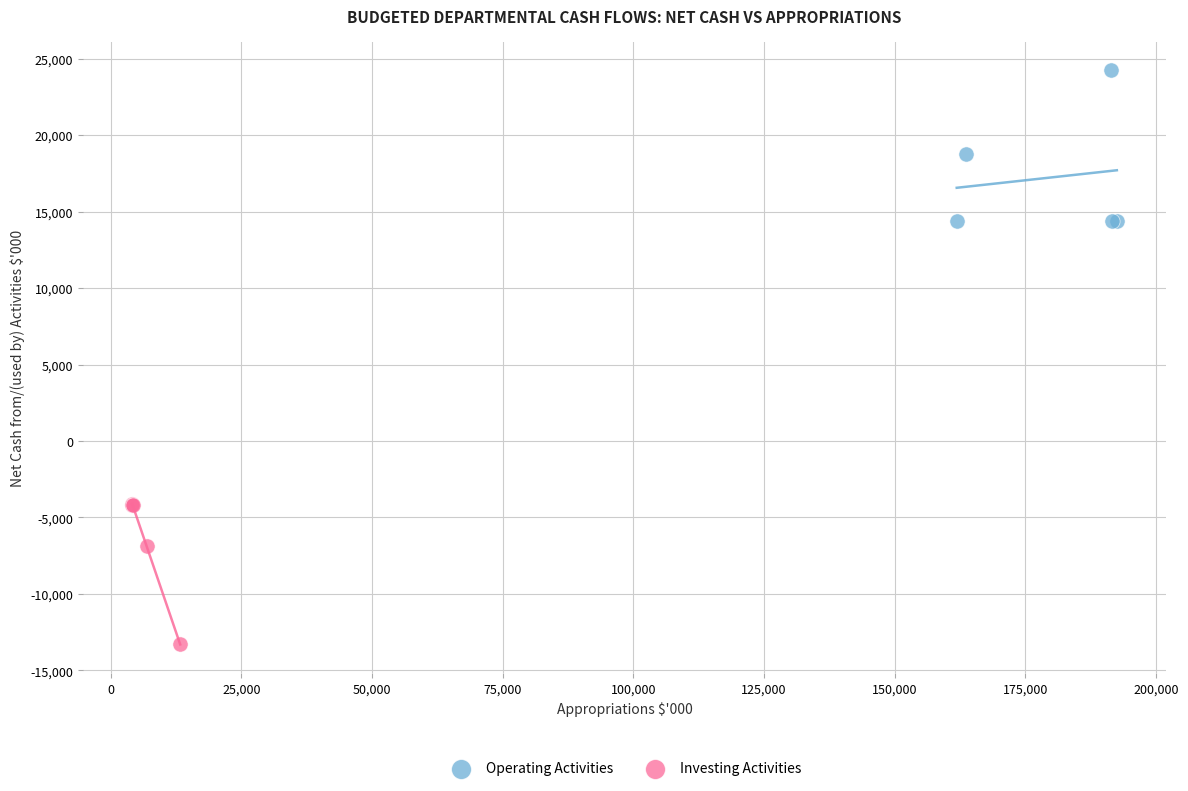

Which series contains the highest Y value?

Operating Activities